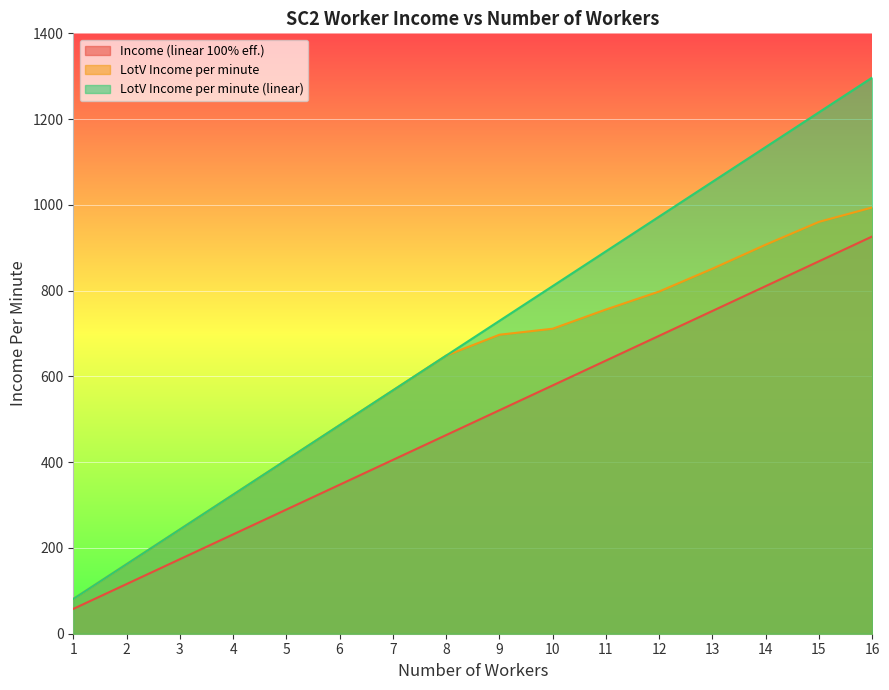

What is the difference between the second highest and minimum values in the LotV Income per minute series?

879.3